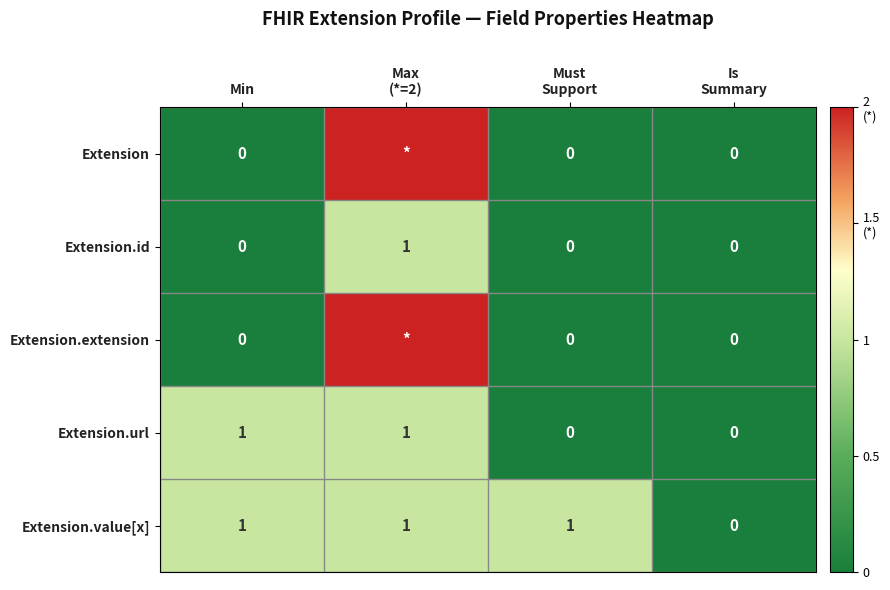

Is it true that Extension.id equals 1 at Min?

False